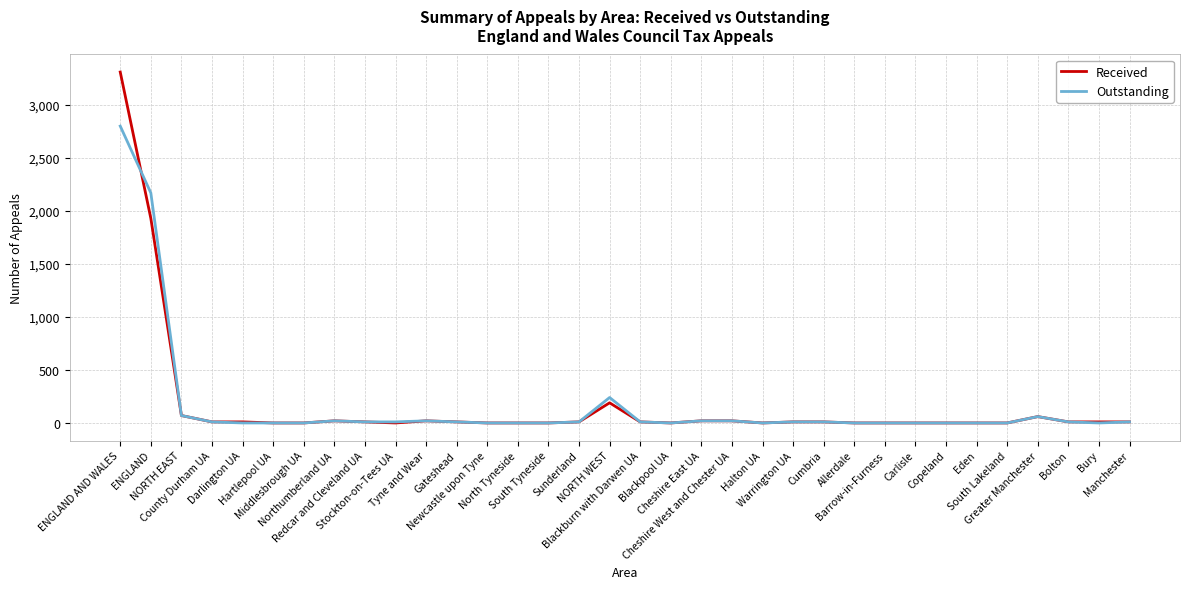

What is the difference between the Outstanding values at Tyne and Wear and Greater Manchester?

40